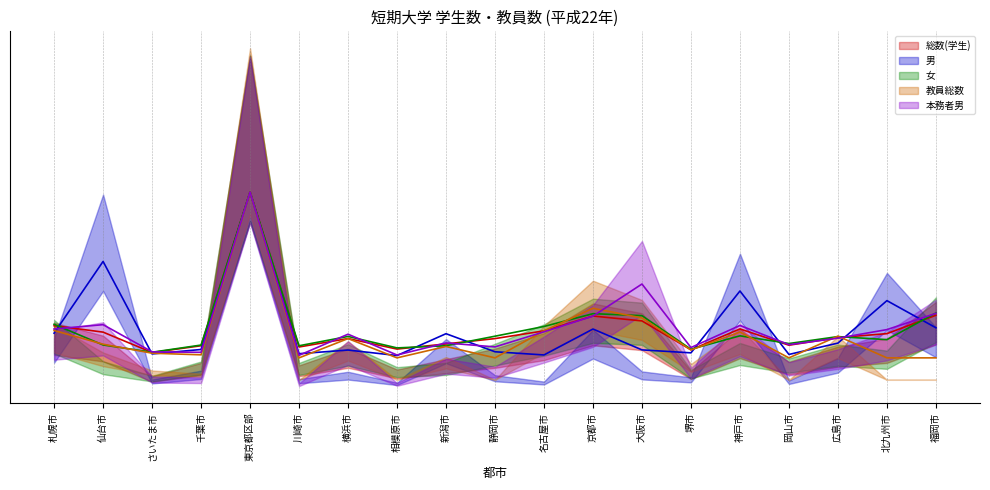

Rank the series at 大阪市 from lowest to highest value.

男, 総数(学生), 教員総数, 女, 本務者男